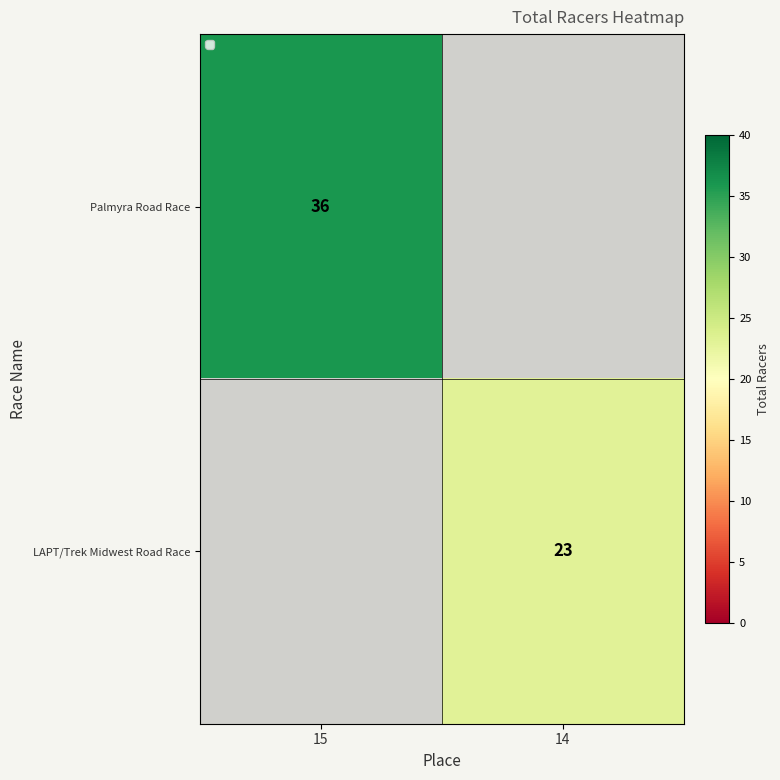

Is it true that LAPT/Trek Midwest Road Race equals 23 at 14?

True